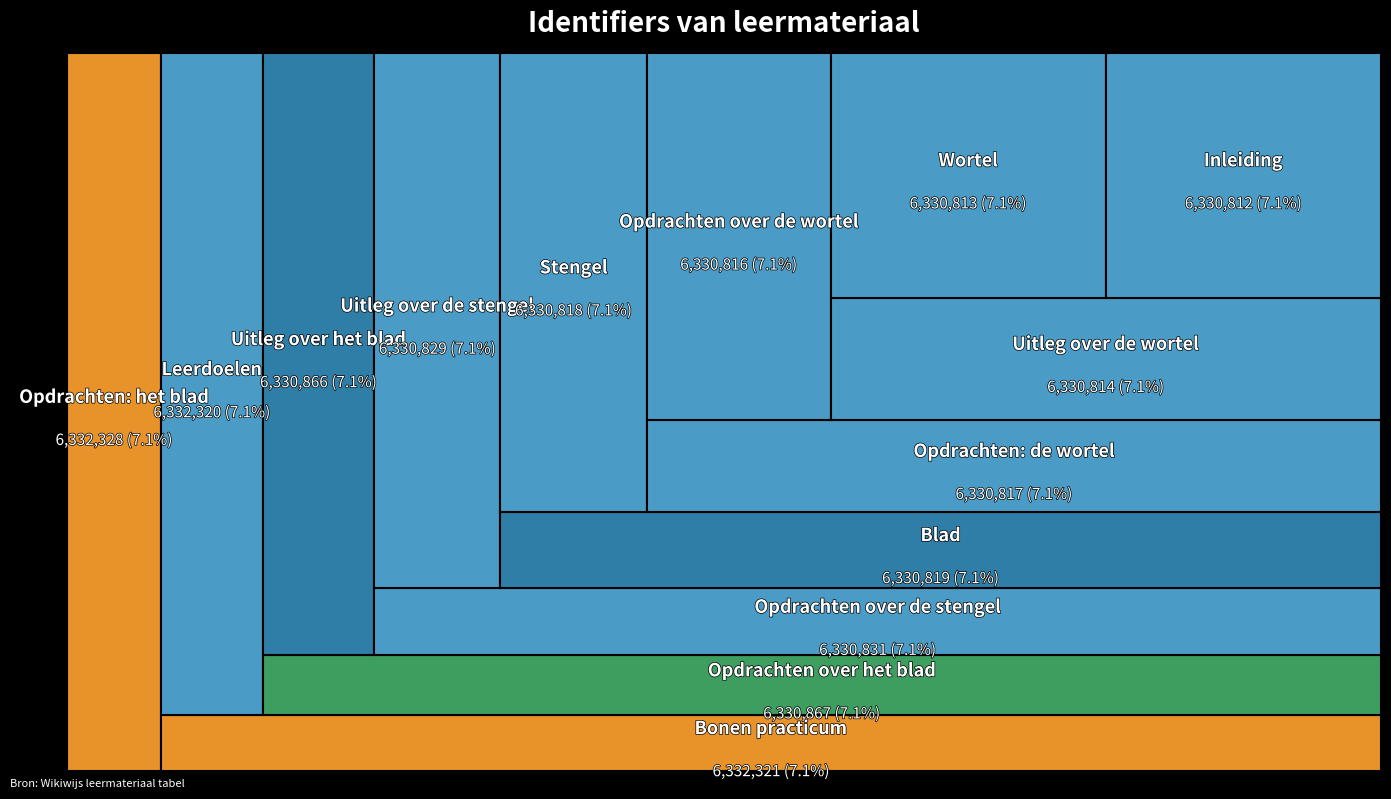

Reading left to right, what are all the values shown in this chart?

Inleiding=6330812	Leerdoelen=6332320	Wortel=6330813	Uitleg over de wortel=6330814	Opdrachten over de wortel=6330816	Opdrachten: de wortel=6330817	Stengel=6330818	Uitleg over de stengel=6330829	Opdrachten over de stengel=6330831	Blad=6330819	Uitleg over het blad=6330866	Opdrachten over het blad=6330867	Opdrachten: het blad=6332328	Bonen practicum=6332321